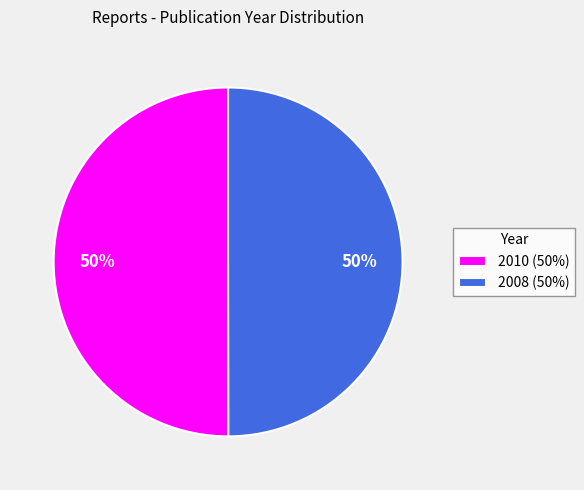

Do 2008 (50%) and 2010 (50%) together represent more than half of the pie?

Yes